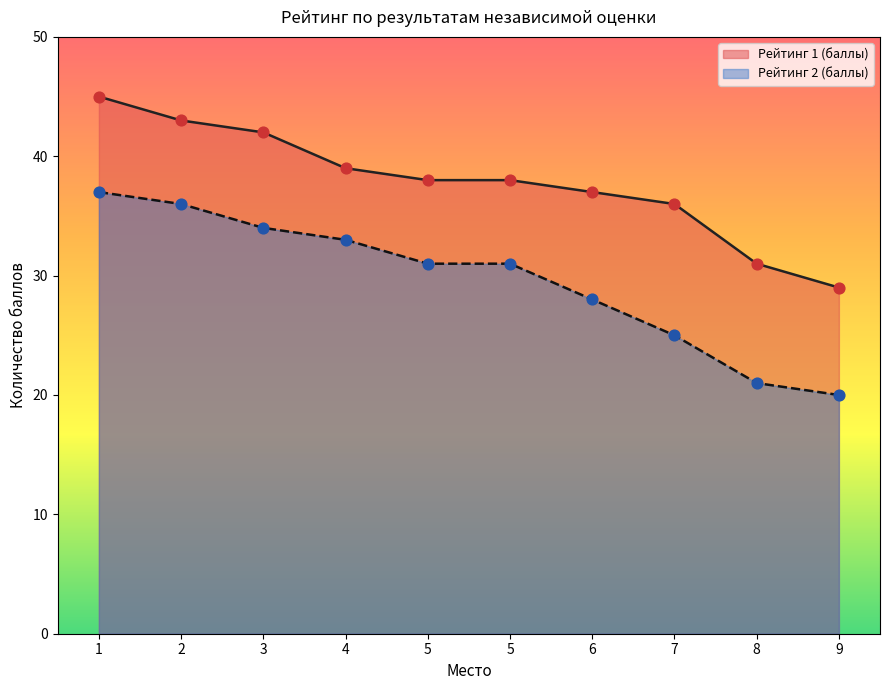

Is the value of Рейтинг 2 (баллы) at 6 greater than the value of Рейтинг 1 (баллы) at 1?

No